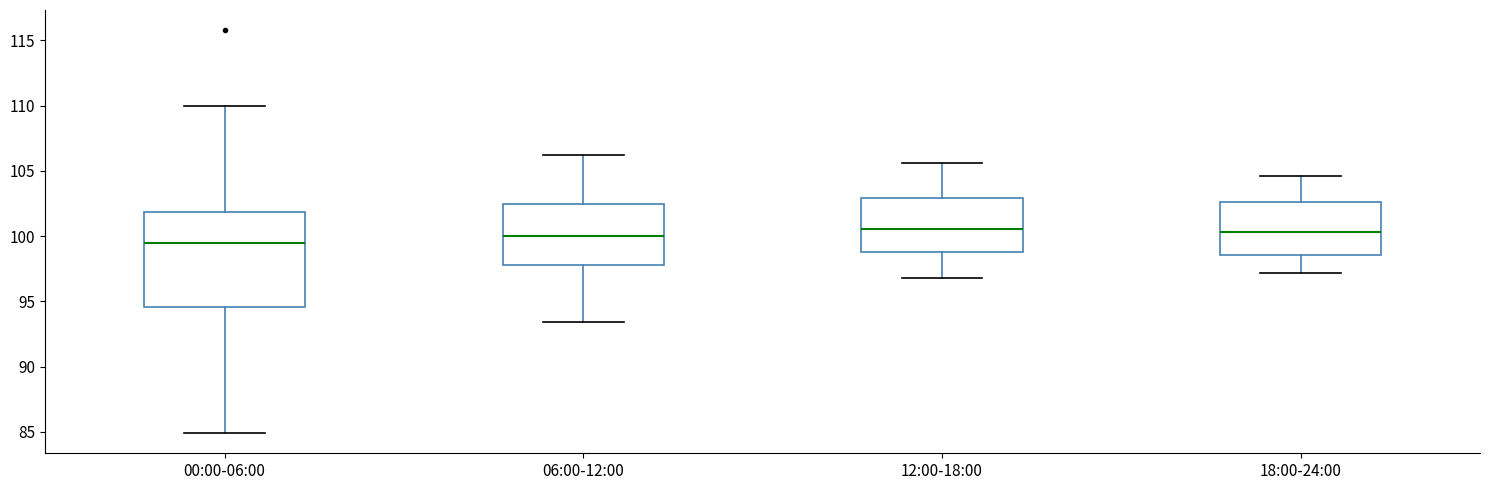

Where is the upper edge of the box for 06:00-12:00 on the y-axis? The values are not printed on the chart, so give them approximately, as read against the axis.

102.5